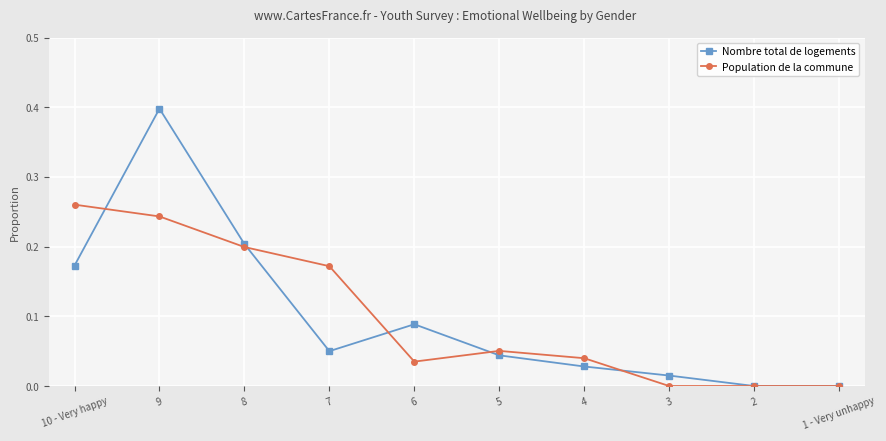

At which category does Population de la commune reach its first local peak?

5